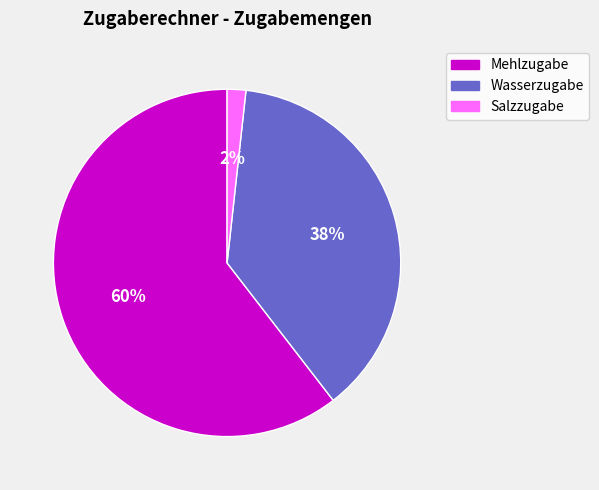

Do Salzzugabe and Wasserzugabe together represent more than half of the pie?

No